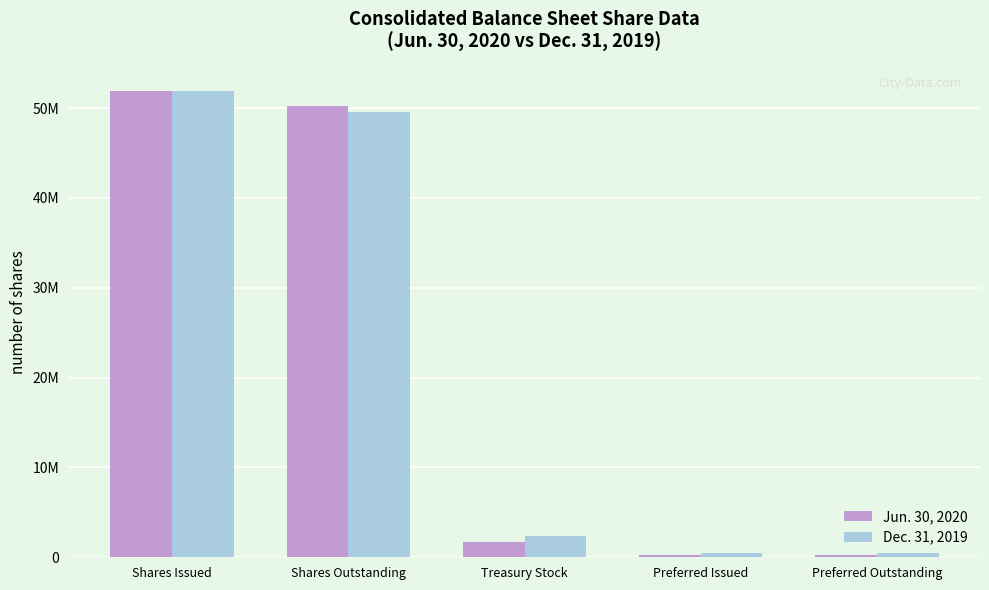

What is the average value of the Jun. 30, 2020 series?

20865639